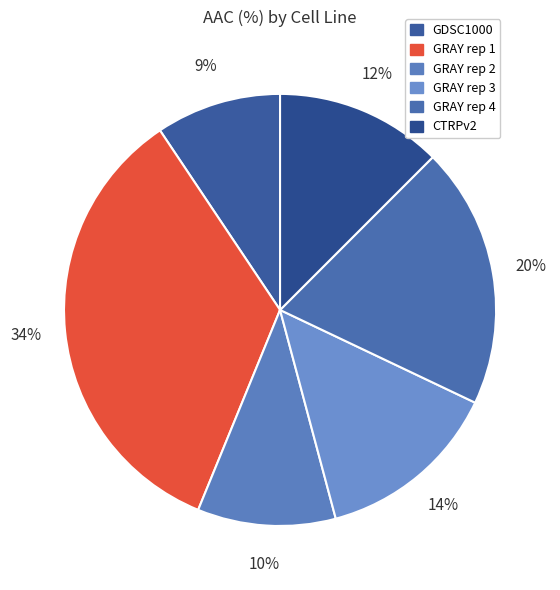

How much of the chart is everything except GRAY rep 3?

86.2%